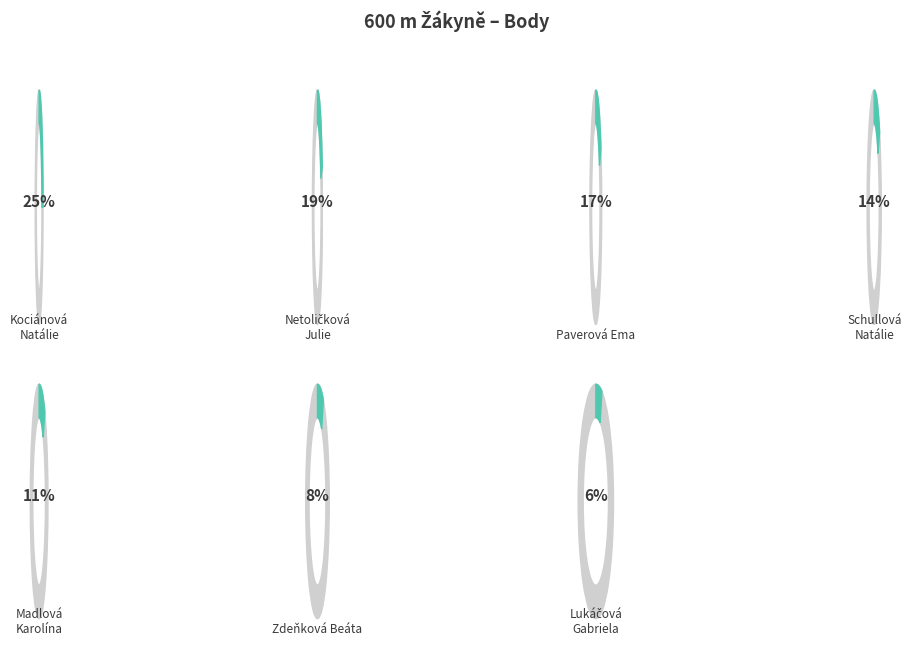

What percentage is the Lukáčová Gabriela slice, to the nearest percent?

6%